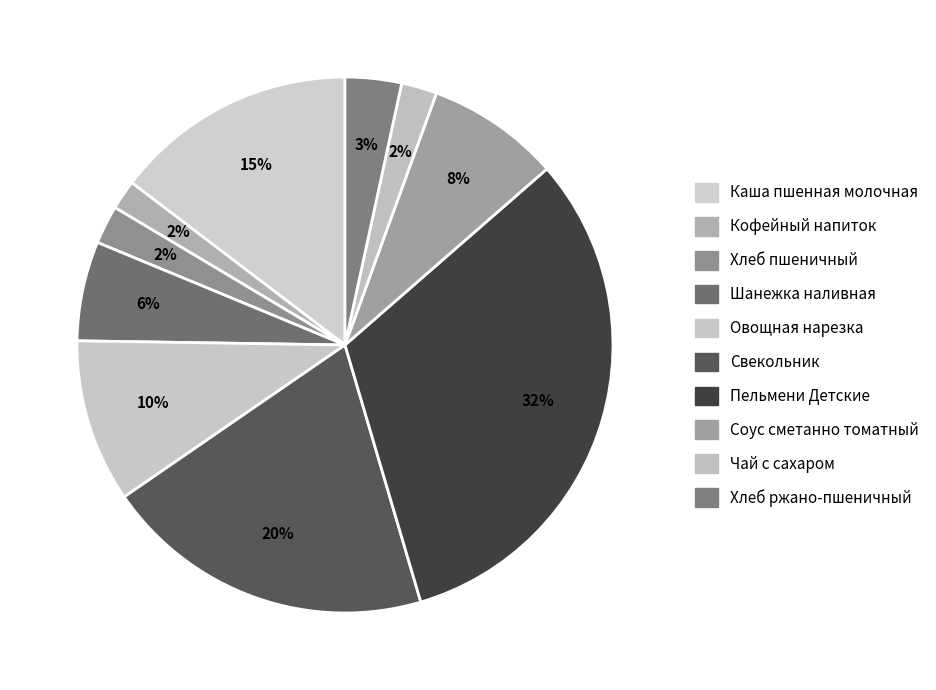

Rank the categories by value from lowest to highest.

Кофейный напиток, Чай с сахаром, Хлеб пшеничный, Хлеб ржано-пшеничный, Шанежка наливная, Соус сметанно томатный, Овощная нарезка, Каша пшенная молочная, Свекольник, Пельмени Детские